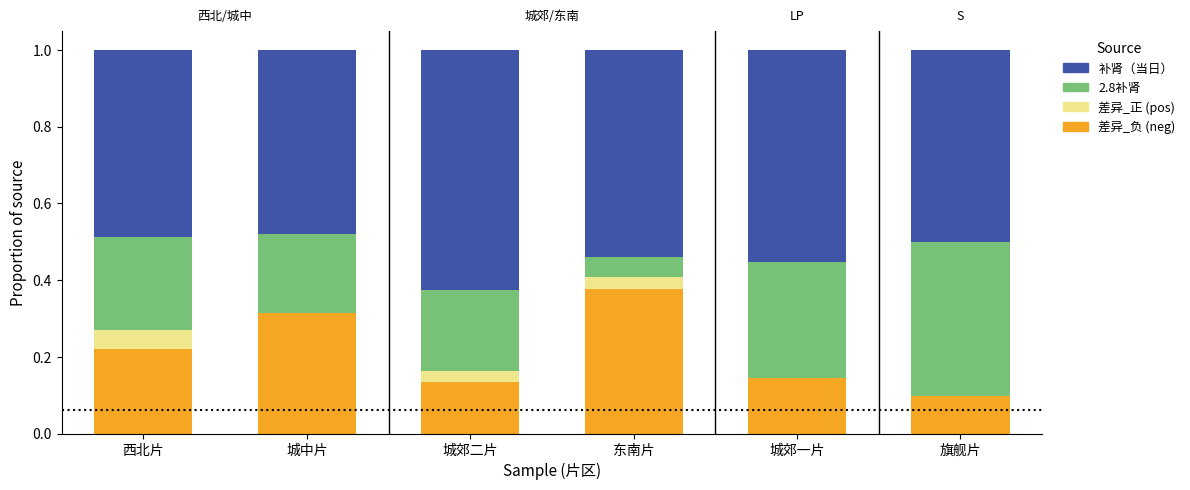

What is the total value across all series at 城中片?

1.0